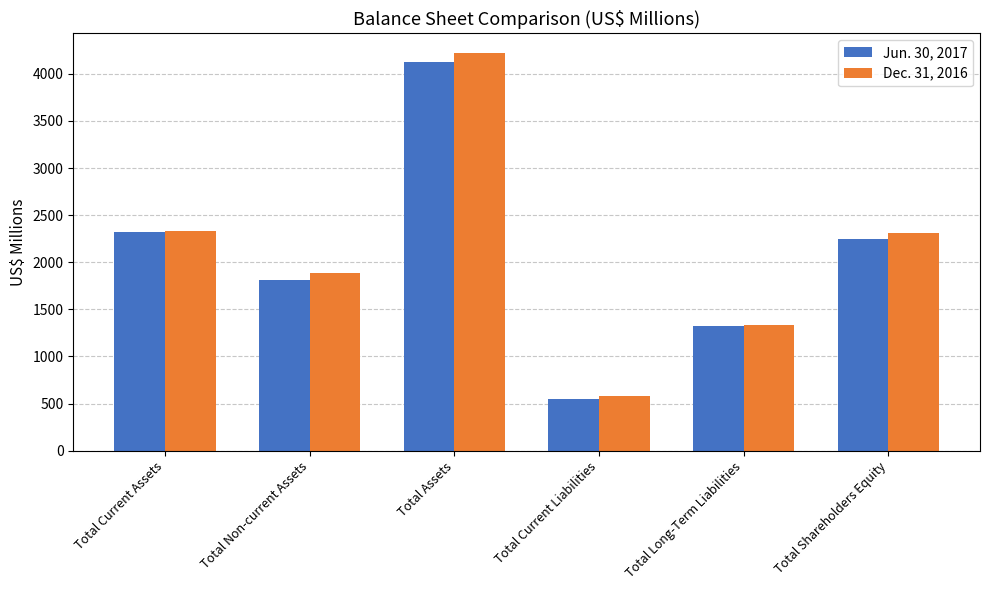

Reading right to left, what are all the values shown in this chart?

Jun. 30, 2017: Total Shareholders Equity=2248.1	Total Long-Term Liabilities=1326.1	Total Current Liabilities=553.6	Total Assets=4127.7	Total Non-current Assets=1807.9	Total Current Assets=2319.8
Dec. 31, 2016: Total Shareholders Equity=2307.3	Total Long-Term Liabilities=1331.0	Total Current Liabilities=580.3	Total Assets=4218.6	Total Non-current Assets=1886.4	Total Current Assets=2332.2